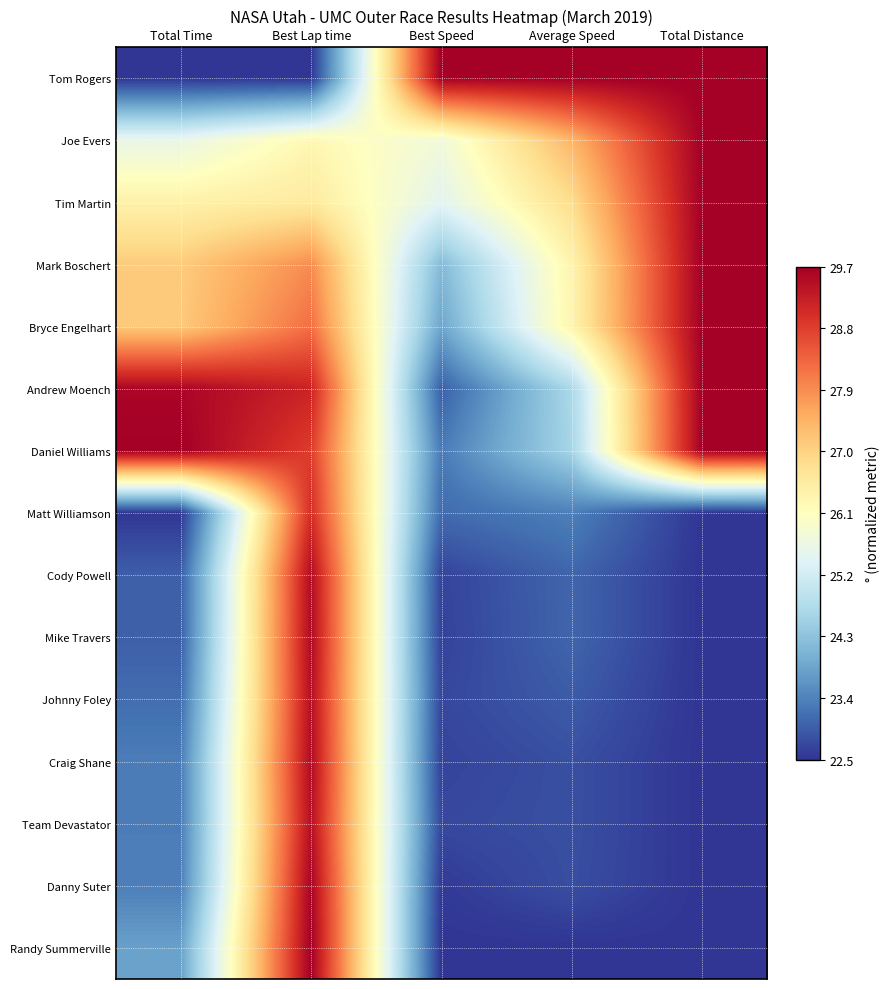

Reading right to left, what are all the values shown in this chart?

Tom Rogers: Total Distance=29.7	Average Speed=29.7	Best Speed=29.7	Best Lap time=22.5	Total Time=22.5
Joe Evers: Total Distance=29.7	Average Speed=27.4	Best Speed=25.8	Best Lap time=26.3	Total Time=25.6
Tim Martin: Total Distance=29.7	Average Speed=26.8	Best Speed=25.5	Best Lap time=26.6	Total Time=26.4
Mark Boschert: Total Distance=29.7	Average Speed=26.4	Best Speed=24.2	Best Lap time=27.9	Total Time=27.1
Bryce Engelhart: Total Distance=29.7	Average Speed=26.3	Best Speed=23.9	Best Lap time=28.2	Total Time=27.1
Andrew Moench: Total Distance=29.7	Average Speed=24.7	Best Speed=23.0	Best Lap time=29.2	Total Time=29.6
Daniel Williams: Total Distance=29.7	Average Speed=24.6	Best Speed=23.3	Best Lap time=28.8	Total Time=29.7
Matt Williamson: Total Distance=22.5	Average Speed=23.4	Best Speed=23.1	Best Lap time=29.0	Total Time=22.5
Cody Powell: Total Distance=22.5	Average Speed=23.1	Best Speed=22.7	Best Lap time=29.5	Total Time=23.0
Mike Travers: Total Distance=22.5	Average Speed=23.0	Best Speed=22.7	Best Lap time=29.5	Total Time=23.0
Johnny Foley: Total Distance=22.5	Average Speed=22.9	Best Speed=22.7	Best Lap time=29.5	Total Time=23.1
Craig Shane: Total Distance=22.5	Average Speed=22.8	Best Speed=22.7	Best Lap time=29.5	Total Time=23.3
Team Devastator: Total Distance=22.5	Average Speed=22.8	Best Speed=22.7	Best Lap time=29.5	Total Time=23.3
Danny Suter: Total Distance=22.5	Average Speed=22.8	Best Speed=22.6	Best Lap time=29.6	Total Time=23.4
Randy Summerville: Total Distance=22.5	Average Speed=22.5	Best Speed=22.5	Best Lap time=29.7	Total Time=23.8